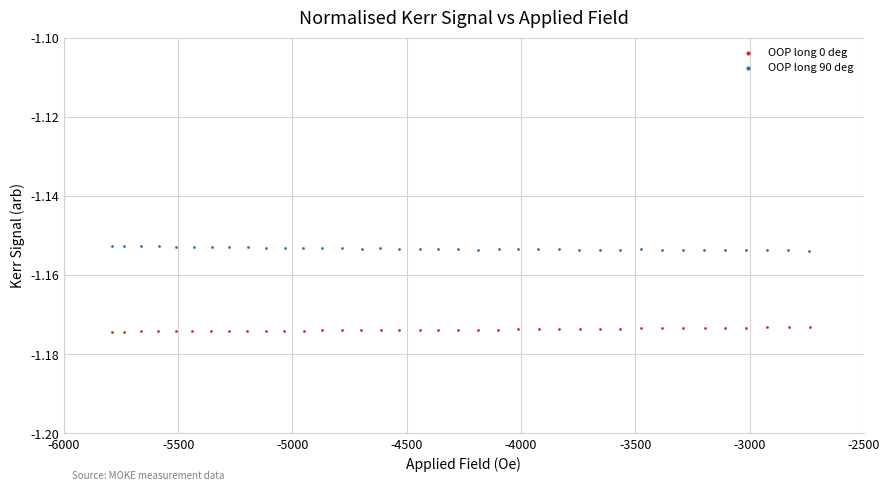

Which series reaches the minimum Y coordinate?

OOP long 0 deg